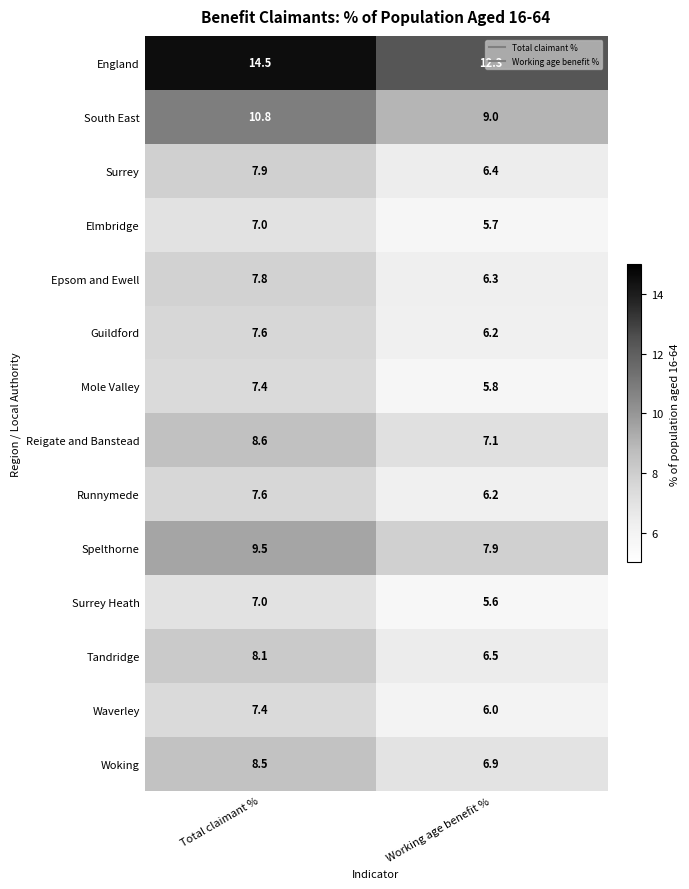

Is it true that Guildford equals 6.2 at Working age benefit %?

True